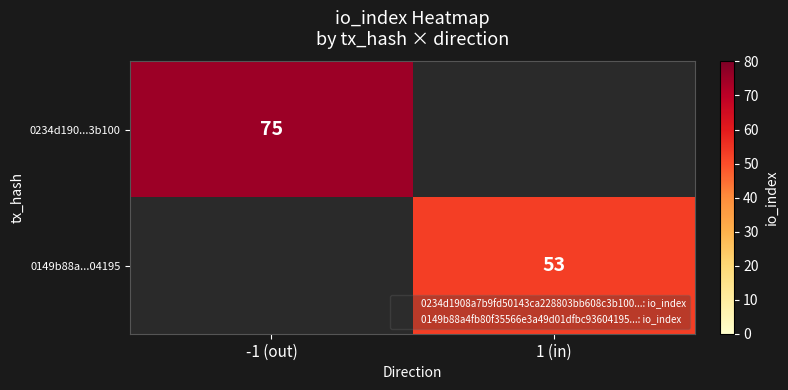

The value of 0149b88a...04195 at 1 (in) is 53.0. True or false?

True